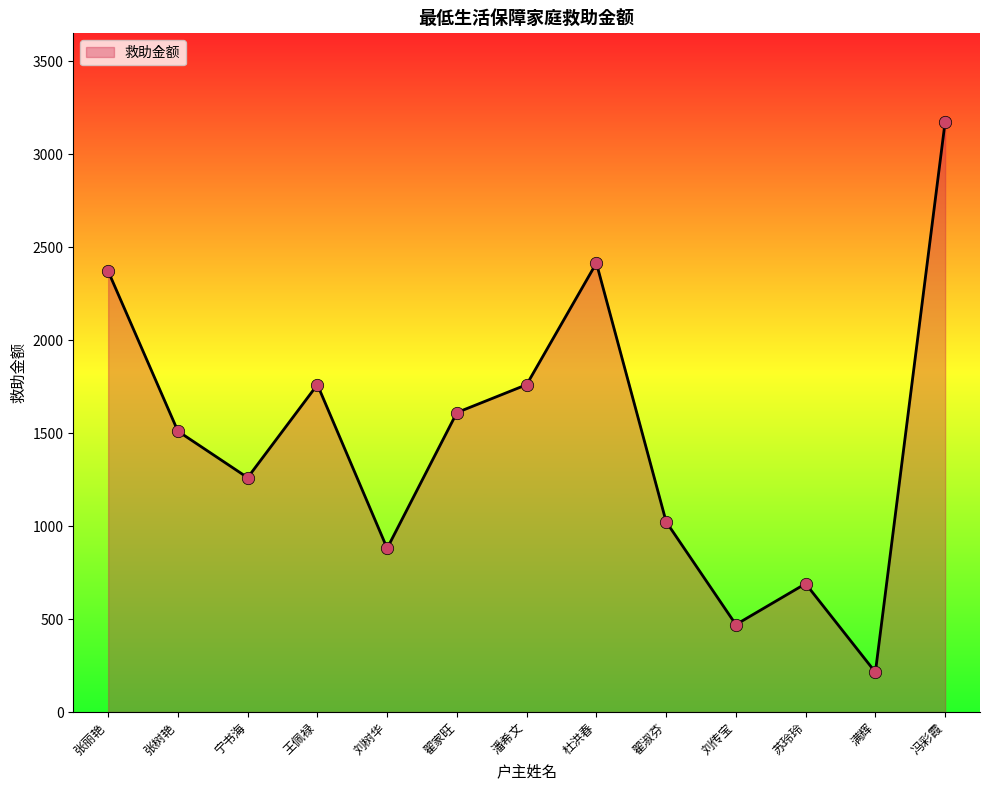

Which has a higher value, 宁书海 or 张丽艳?

张丽艳